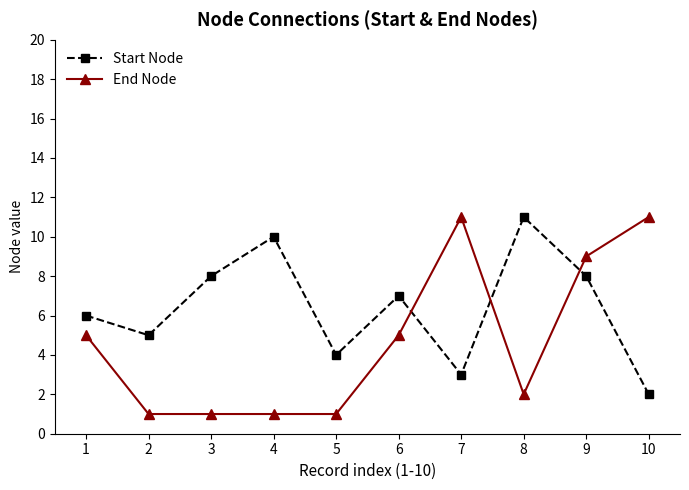

Count the number of categories in the chart.

10